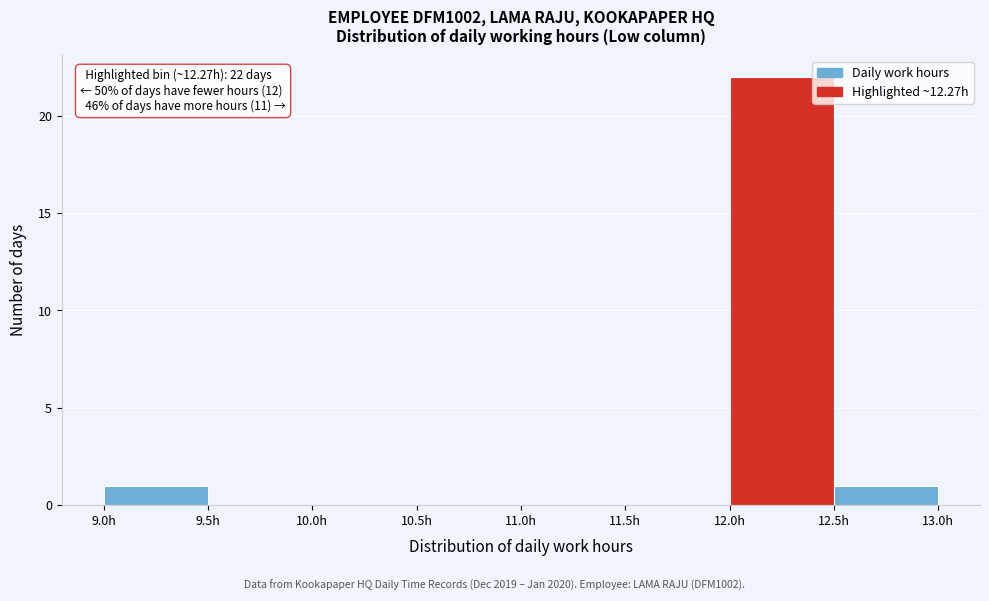

Over which range of the x-axis is the bar tallest?

12.0 to 12.5